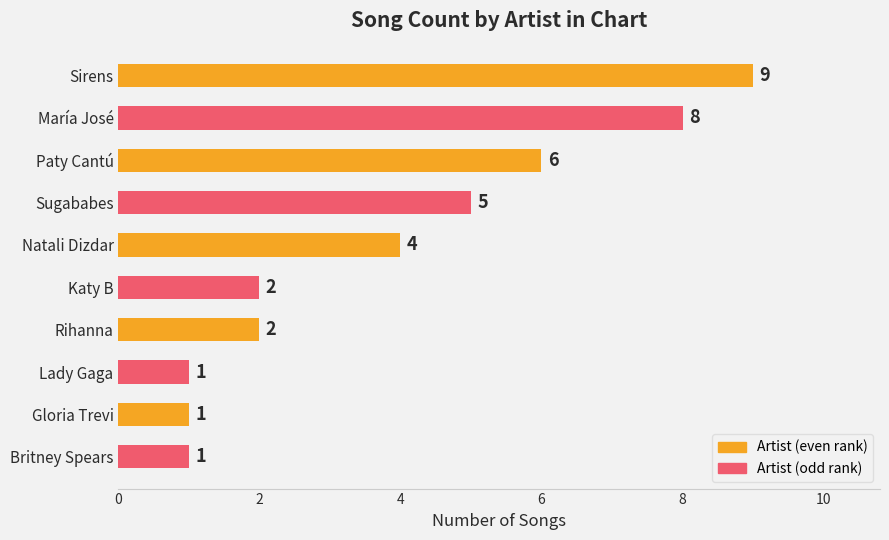

What position from the top is Sugababes?

4